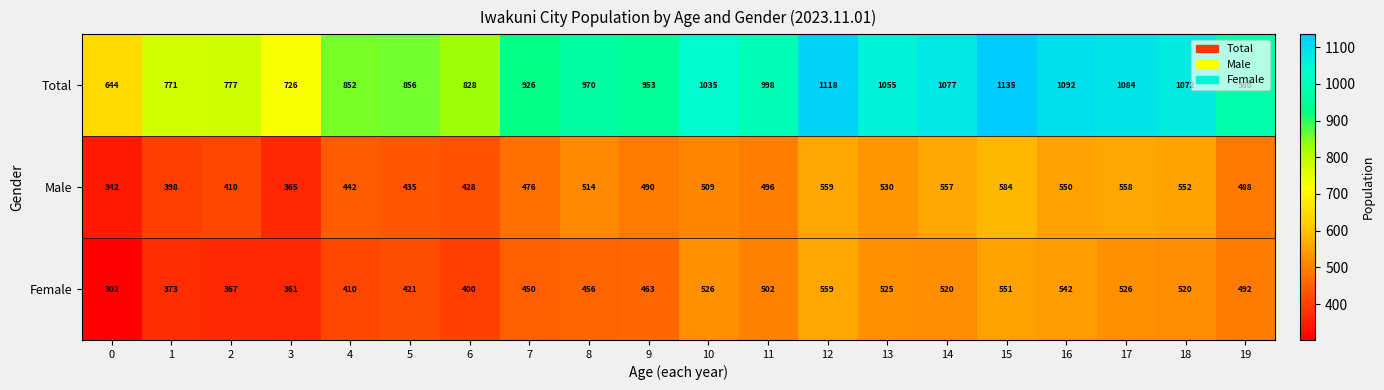

What is the spread (max minus min) of values at 19?

492